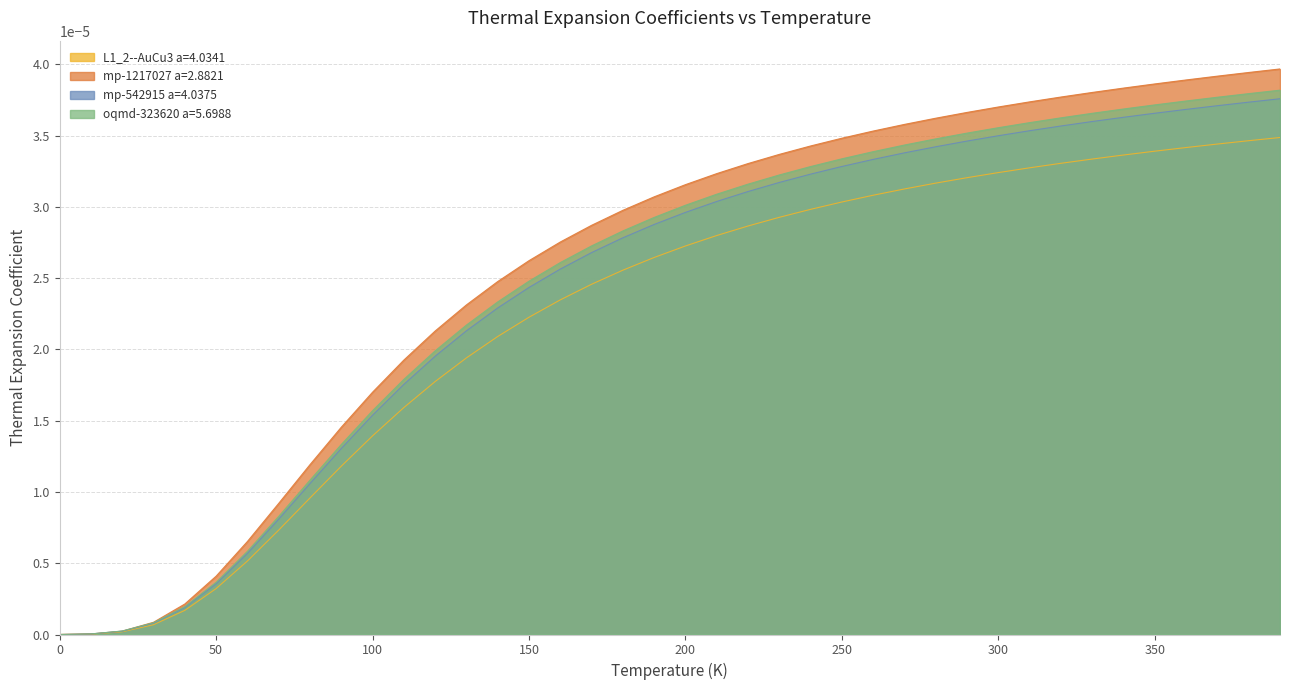

What are all the series names shown in the legend?

L1_2--AuCu3 a=4.0341, mp-1217027 a=2.8821, mp-542915 a=4.0375, oqmd-323620 a=5.6988